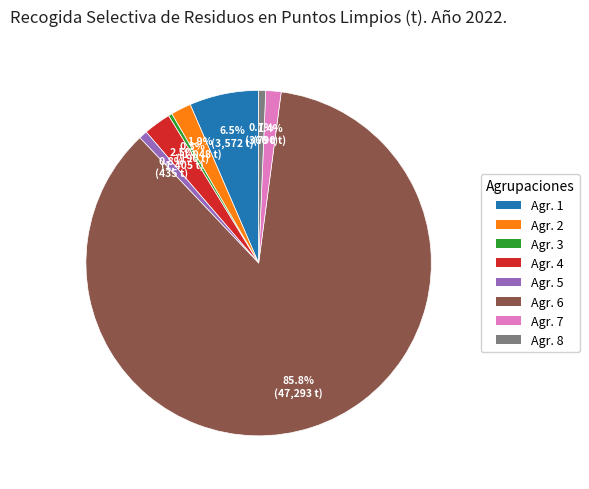

To the nearest percent, what is the difference between the Agr. 6 and Agr. 7 slice percentages?

84%